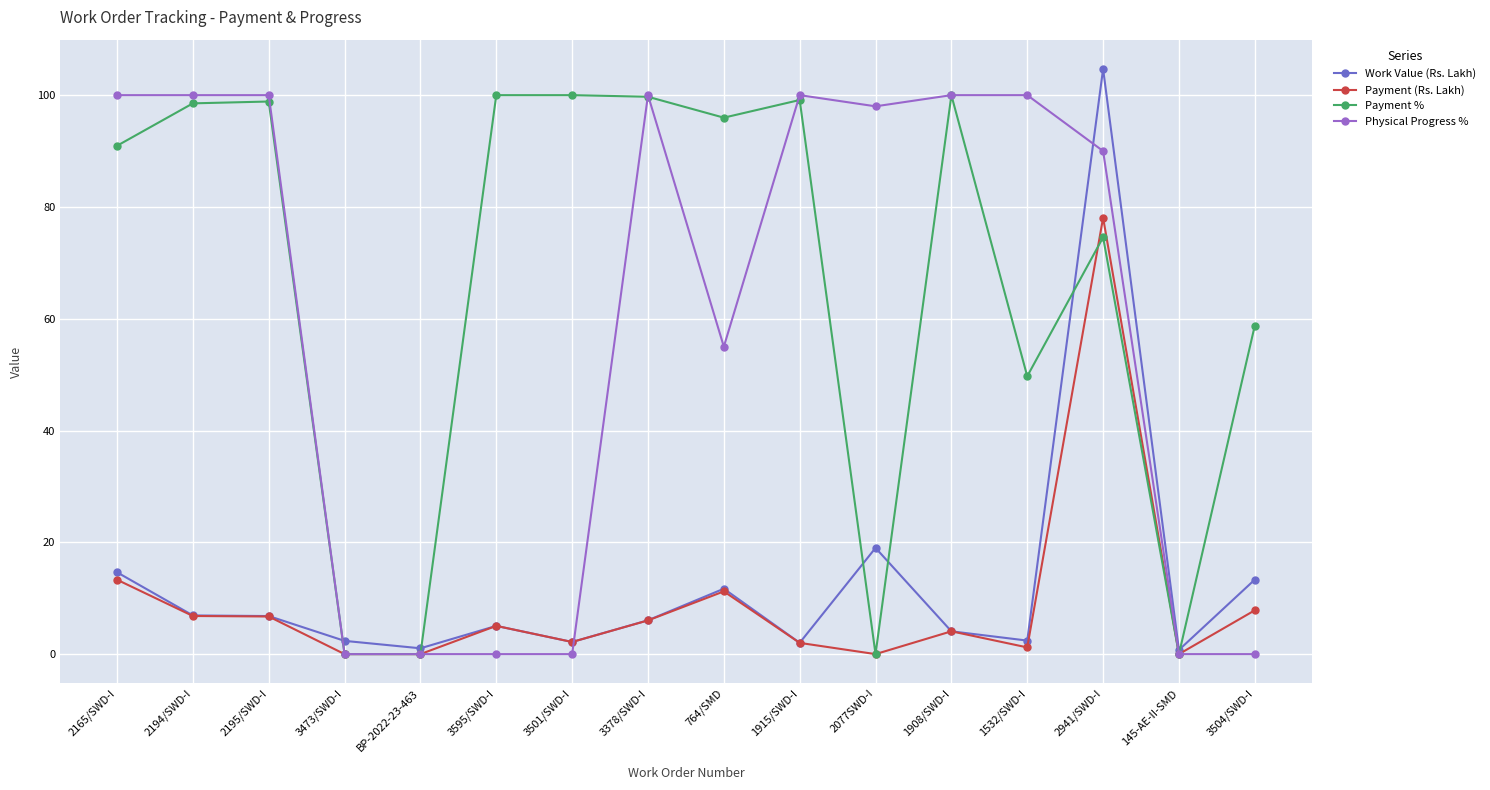

What is the label of the 6th point from the left?

3595/SWD-I